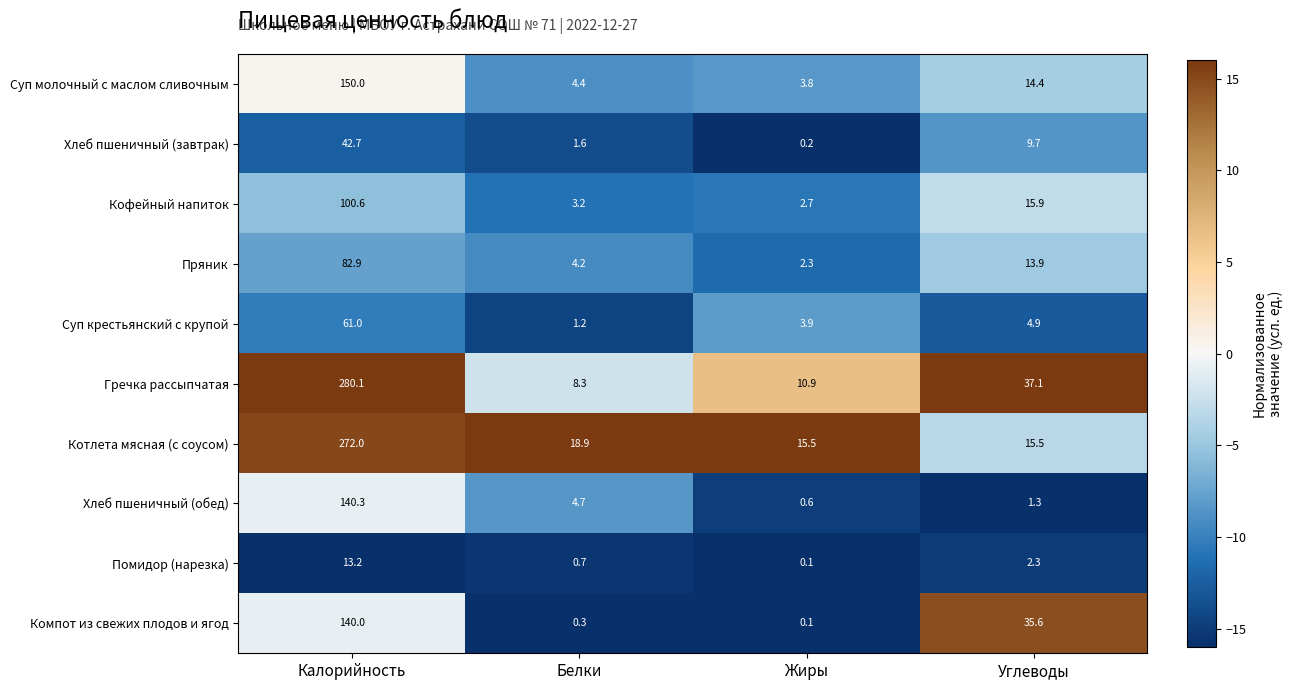

How many values in the Компот из свежих плодов и ягод series exceed 35?

2